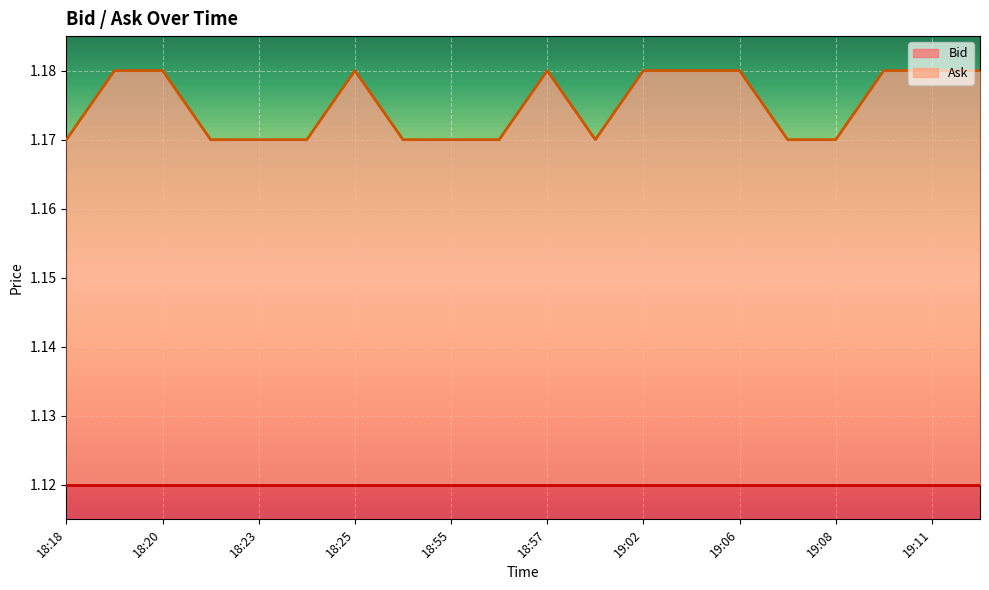

Rank the categories by value from highest to lowest.

18:19, 18:20, 18:25, 18:57, 19:02, 19:03, 19:06, 19:10, 19:11, 19:12, 18:18, 18:22, 18:23, 18:24, 18:30, 18:55, 18:56, 19:01, 19:07, 19:08